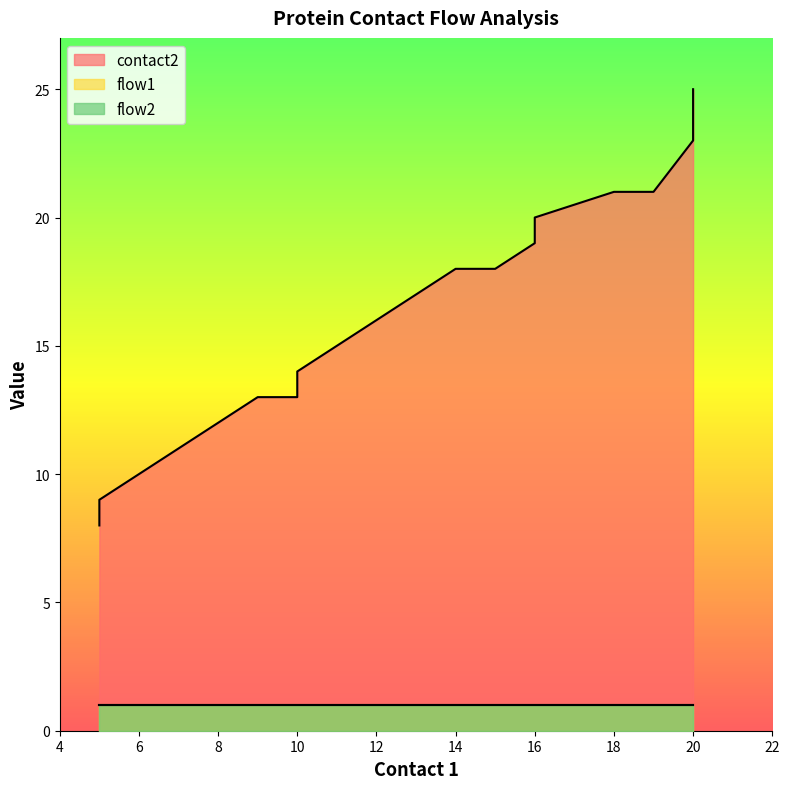

What is the total value across all series at 18?

23